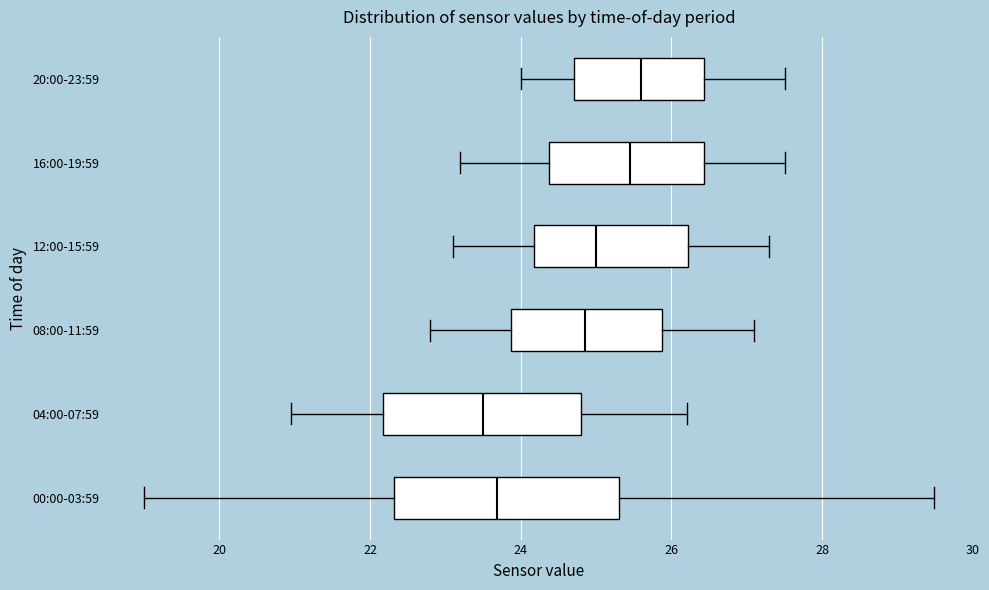

Comparing the boxes themselves (not the whiskers), which one is the widest?

00:00-03:59